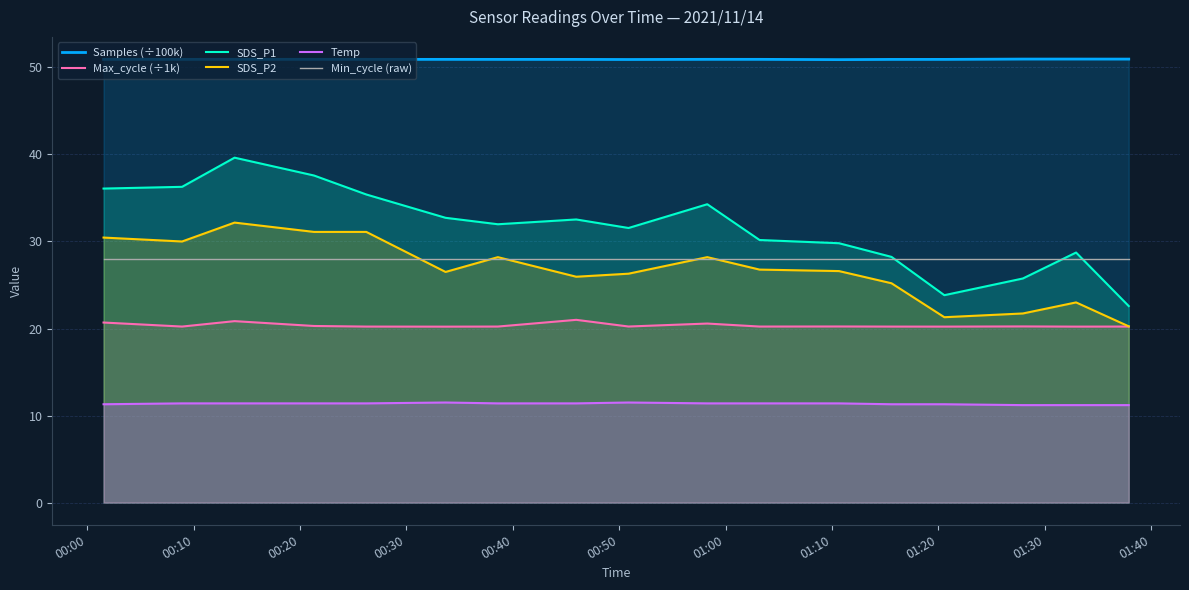

How many intersections are there between Min_cycle (raw) and SDS_P1?

3